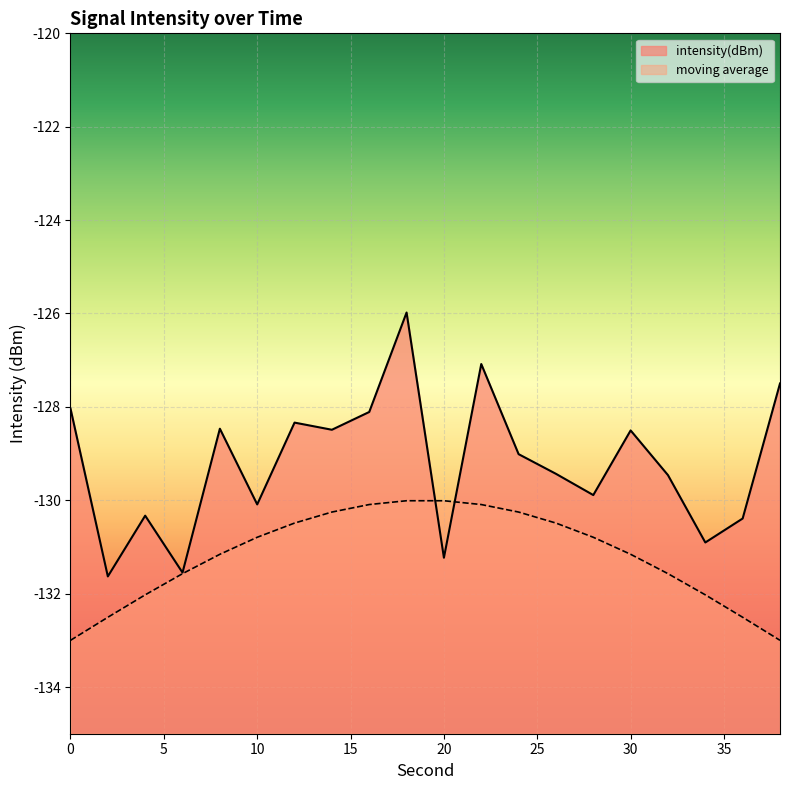

How many data points does each series have?

20